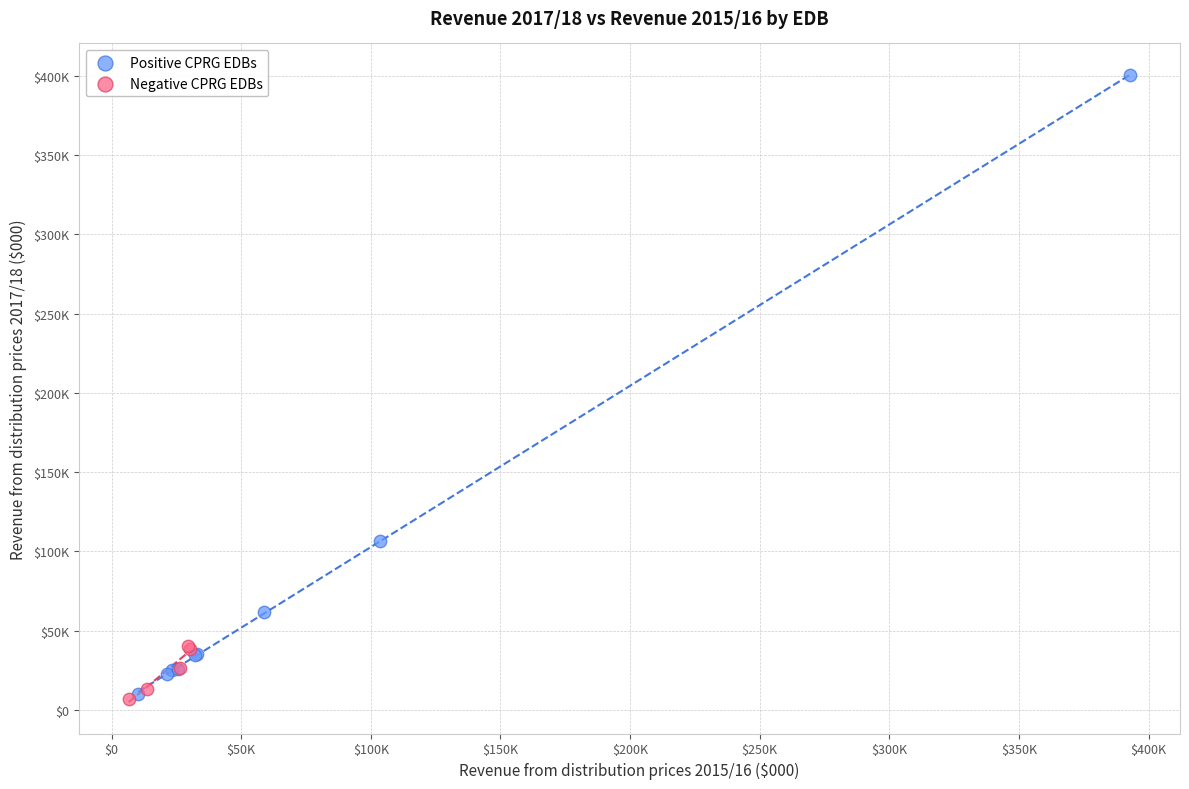

Which series has the largest Y range (max minus min)?

Positive CPRG EDBs